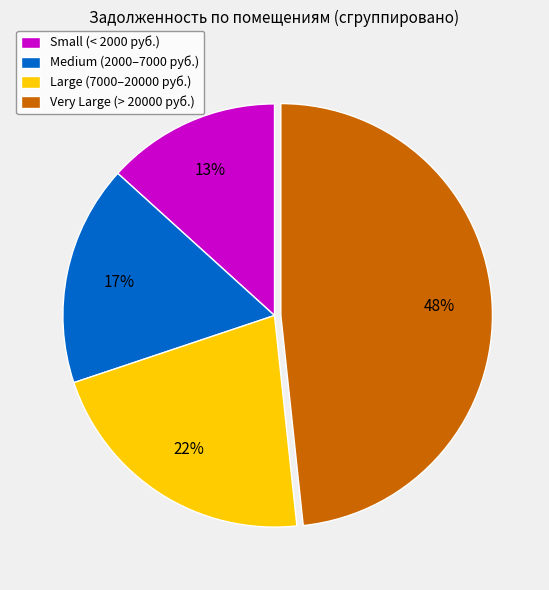

Is it true that Very Large (> 20000 руб.) is 48% of the pie?

True